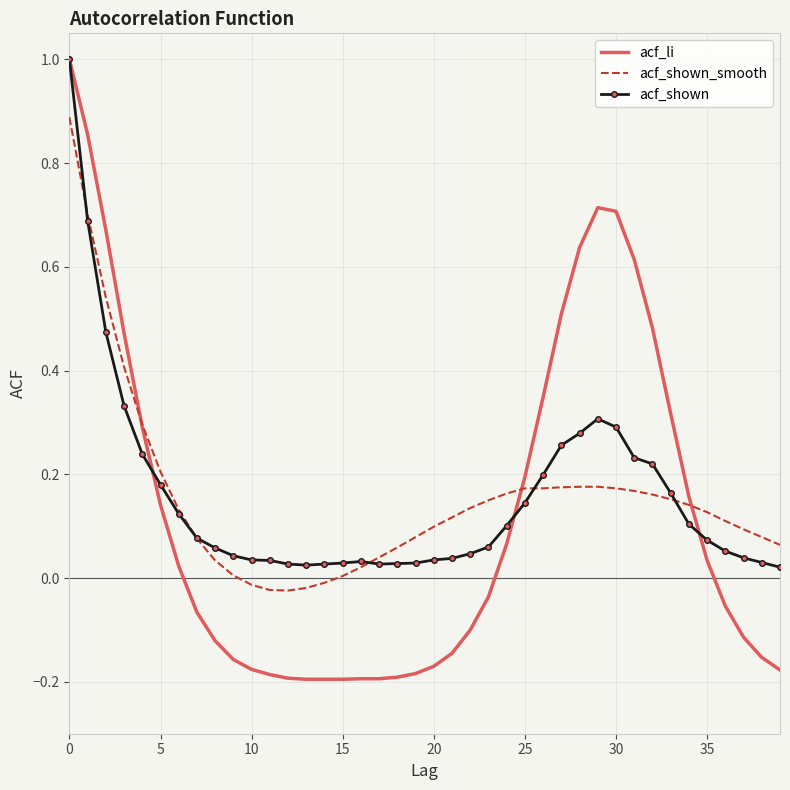

What is the maximum value shown in the chart?

1.0